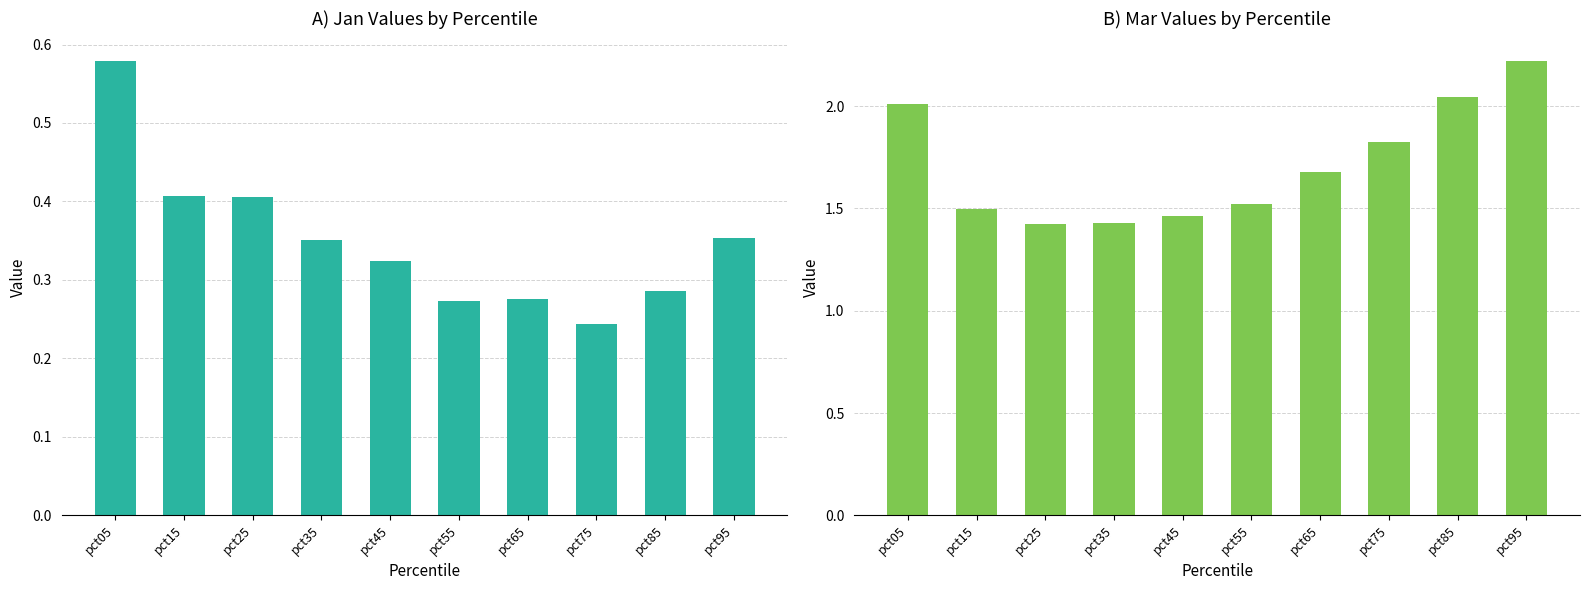

What is the difference between the maximum and minimum values in the Mar series?

0.8